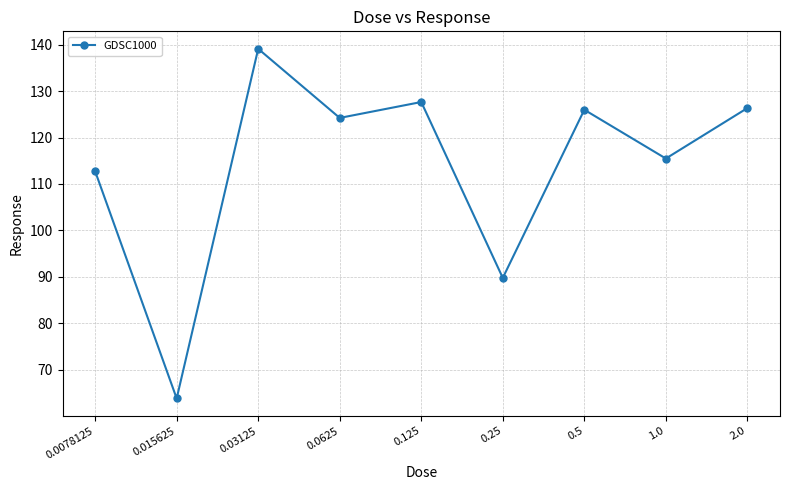

What is the ratio of the value at 0.5 to the value at 0.25?

1.4